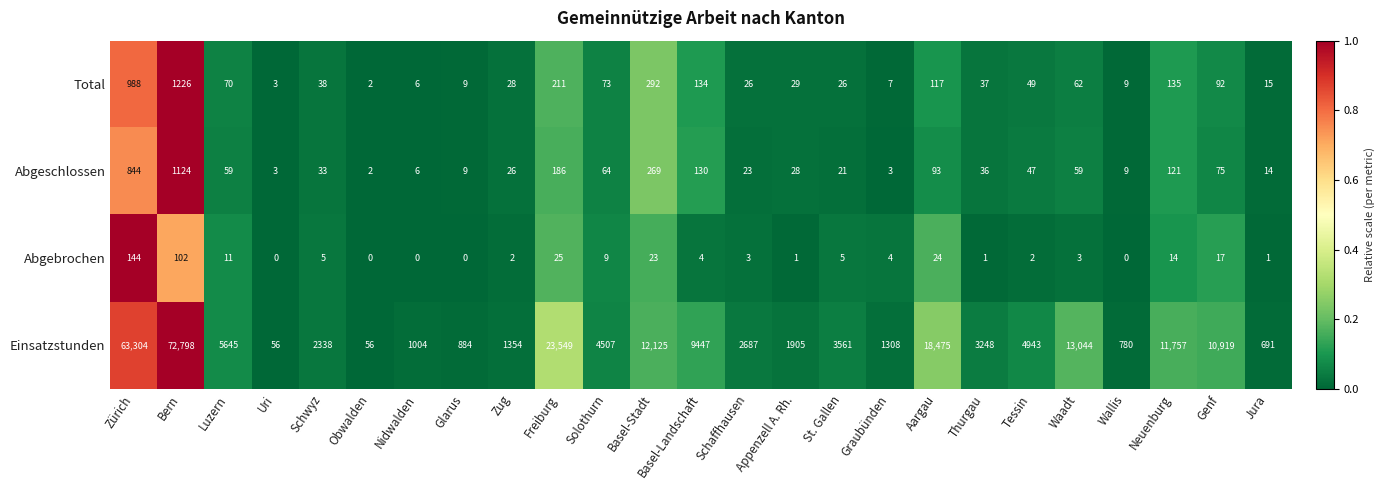

Which category has the highest value in the Einsatzstunden series?

Bern